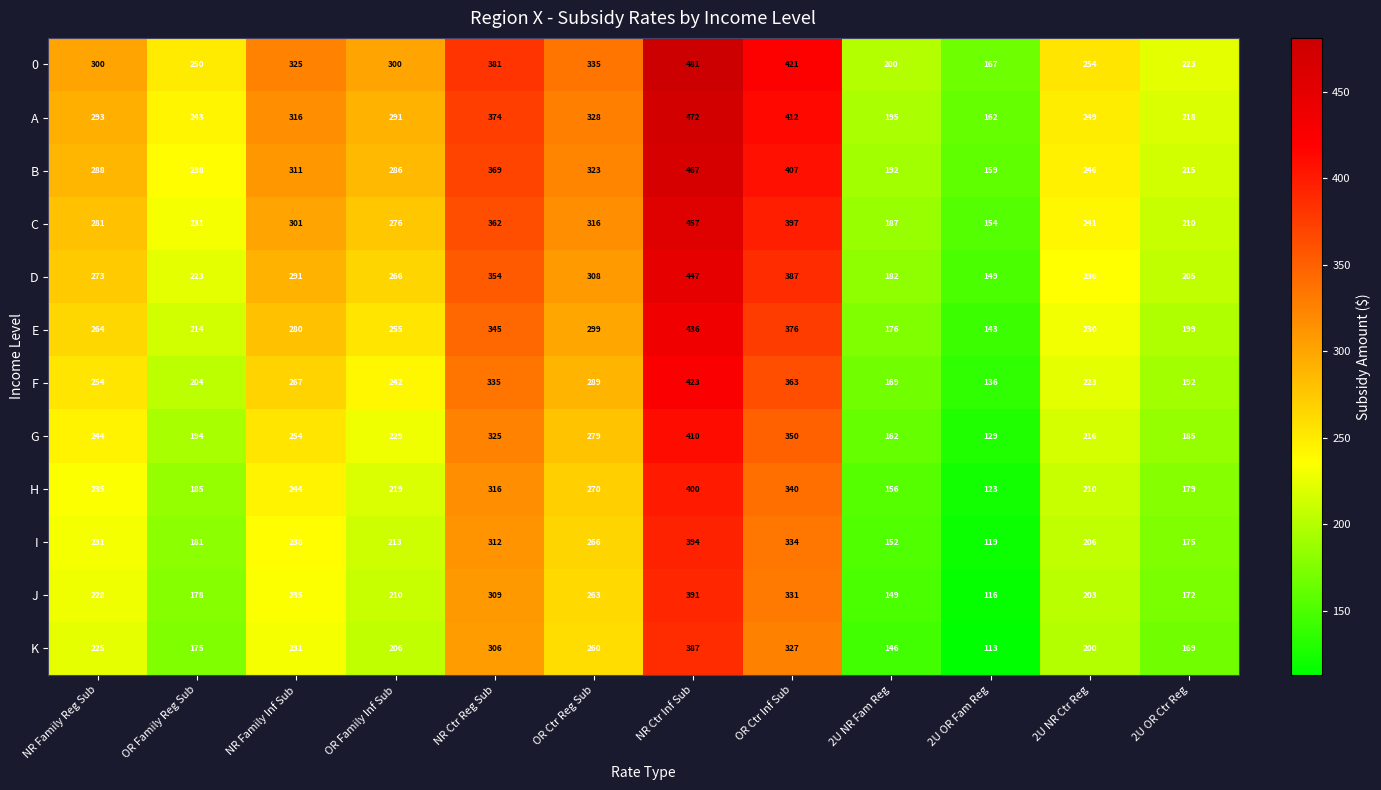

List the series in order of their peak value, highest first.

0, A, B, C, D, E, F, G, H, I, J, K